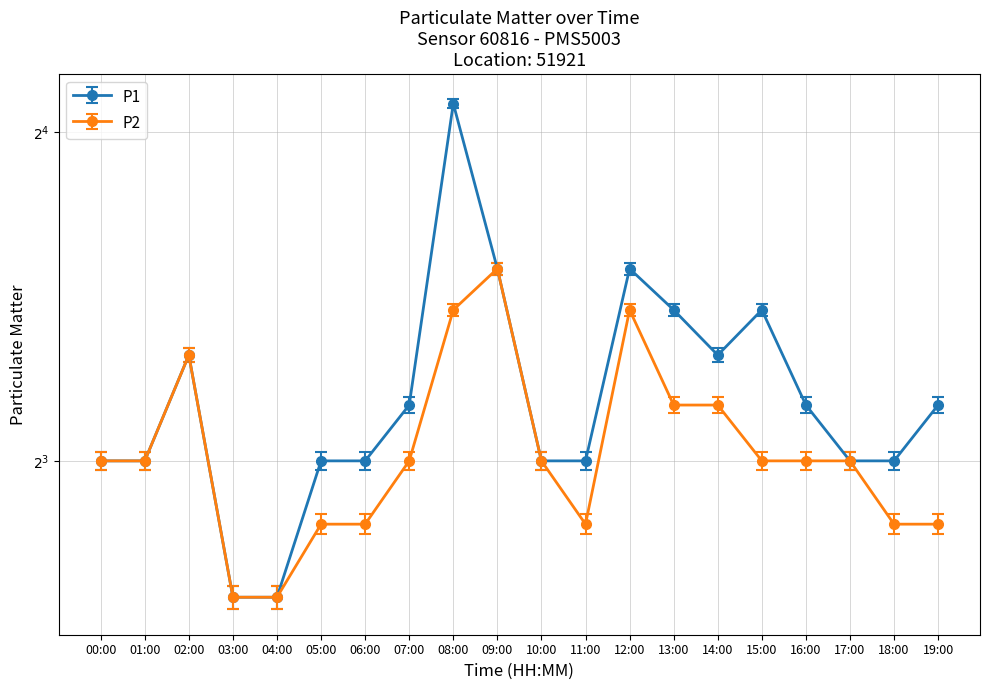

Reading left to right, list all the values displayed in this chart.

P1: 00:00=8	01:00=8	02:00=10	03:00=6	04:00=6	05:00=8	06:00=8	07:00=9	08:00=17	09:00=12	10:00=8	11:00=8	12:00=12	13:00=11	14:00=10	15:00=11	16:00=9	17:00=8	18:00=8	19:00=9
P2: 00:00=8	01:00=8	02:00=10	03:00=6	04:00=6	05:00=7	06:00=7	07:00=8	08:00=11	09:00=12	10:00=8	11:00=7	12:00=11	13:00=9	14:00=9	15:00=8	16:00=8	17:00=8	18:00=7	19:00=7